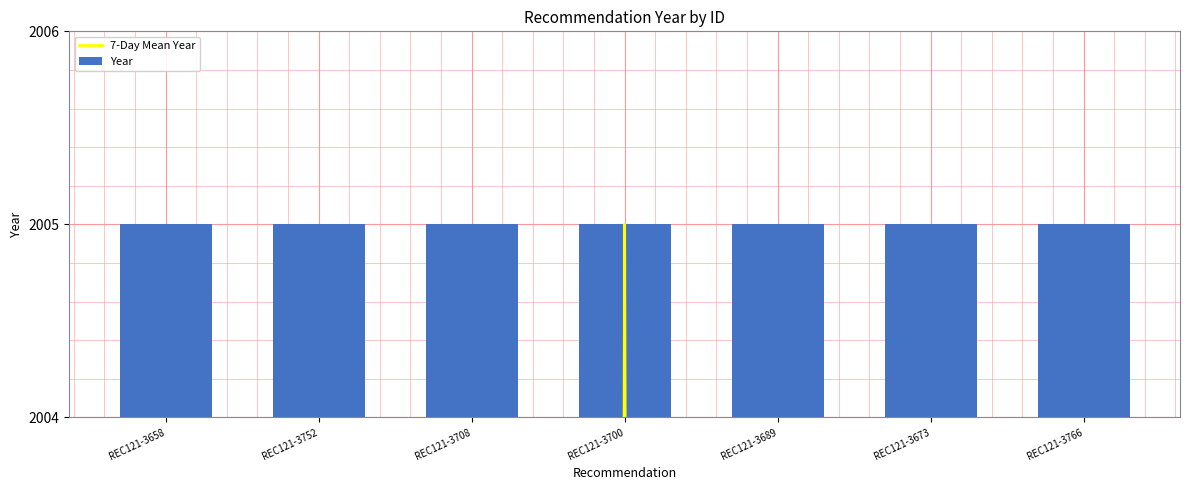

Where is Year nearest to the value 2005?

REC121-3658